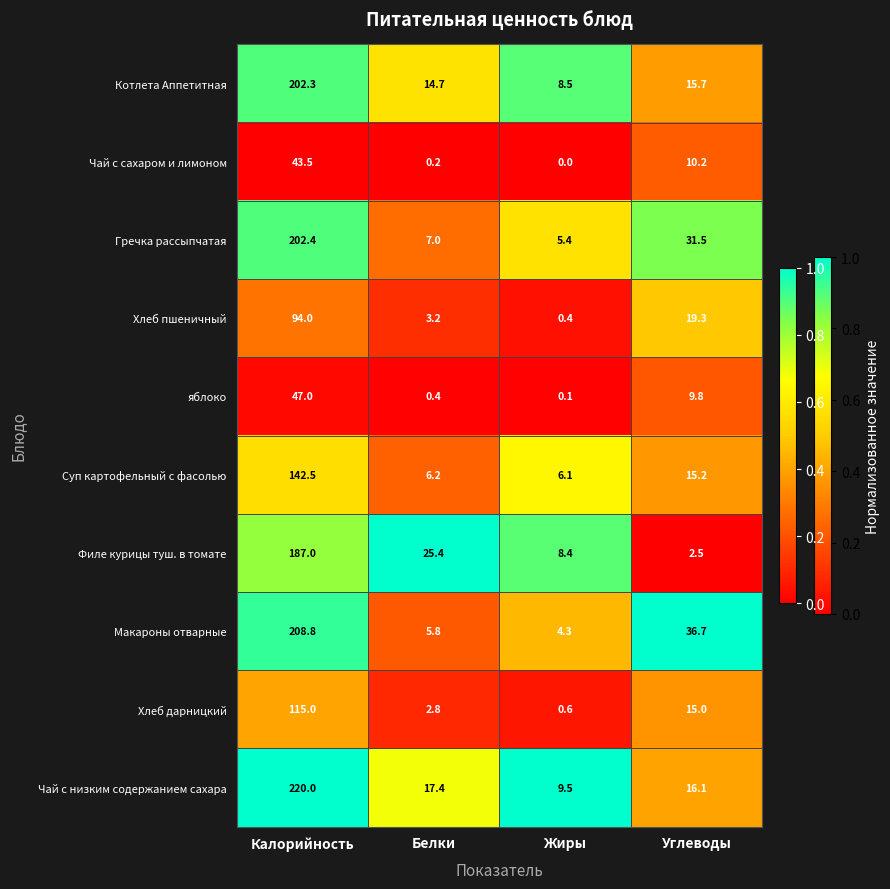

Which series has the widest spread of values?

Чай с низким содержанием сахара